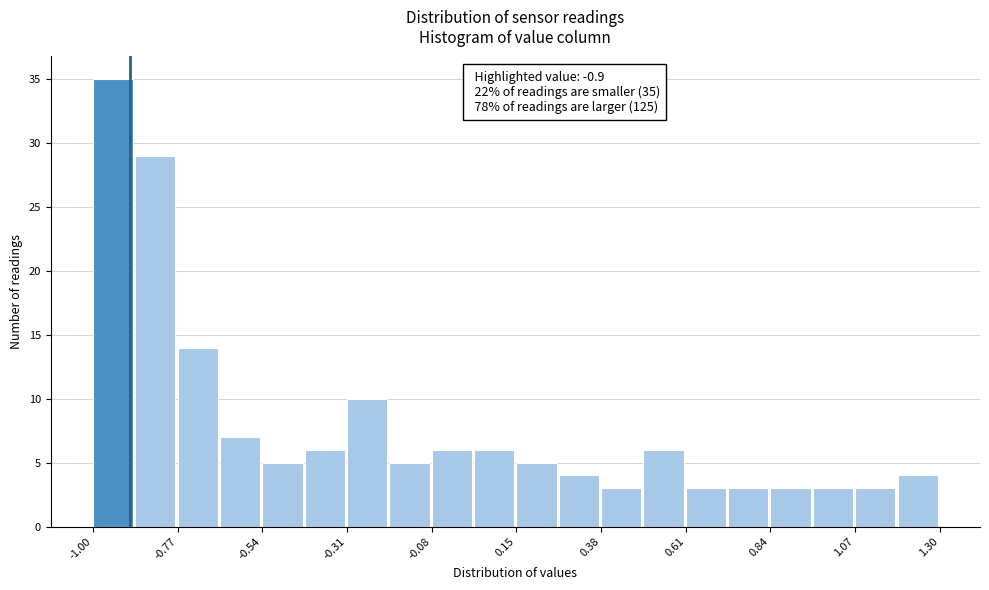

Read against the x-axis, roughly where is the centre of the tallest bar?

-0.95